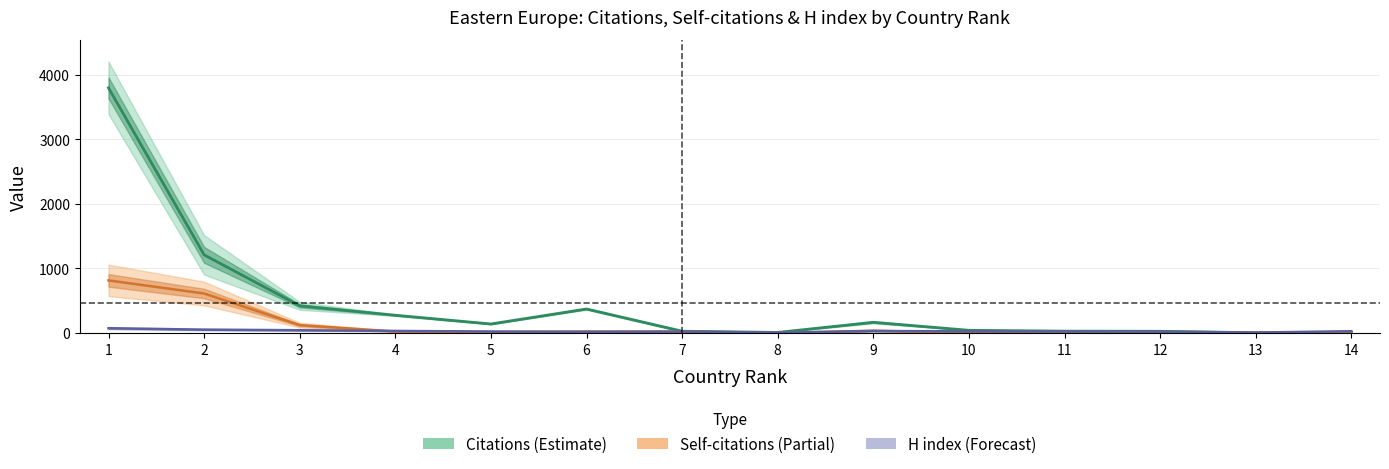

True or false: Self-citations and H index intersect in this chart.

True